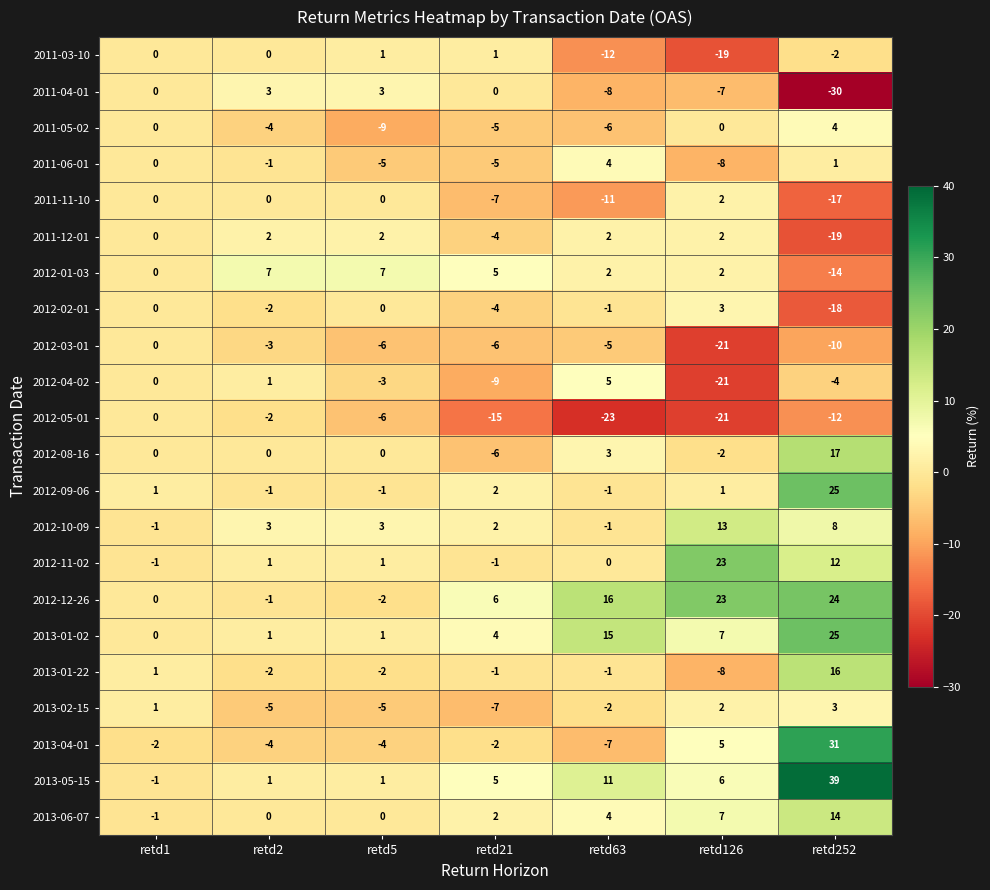

What is the smallest value displayed?

-30